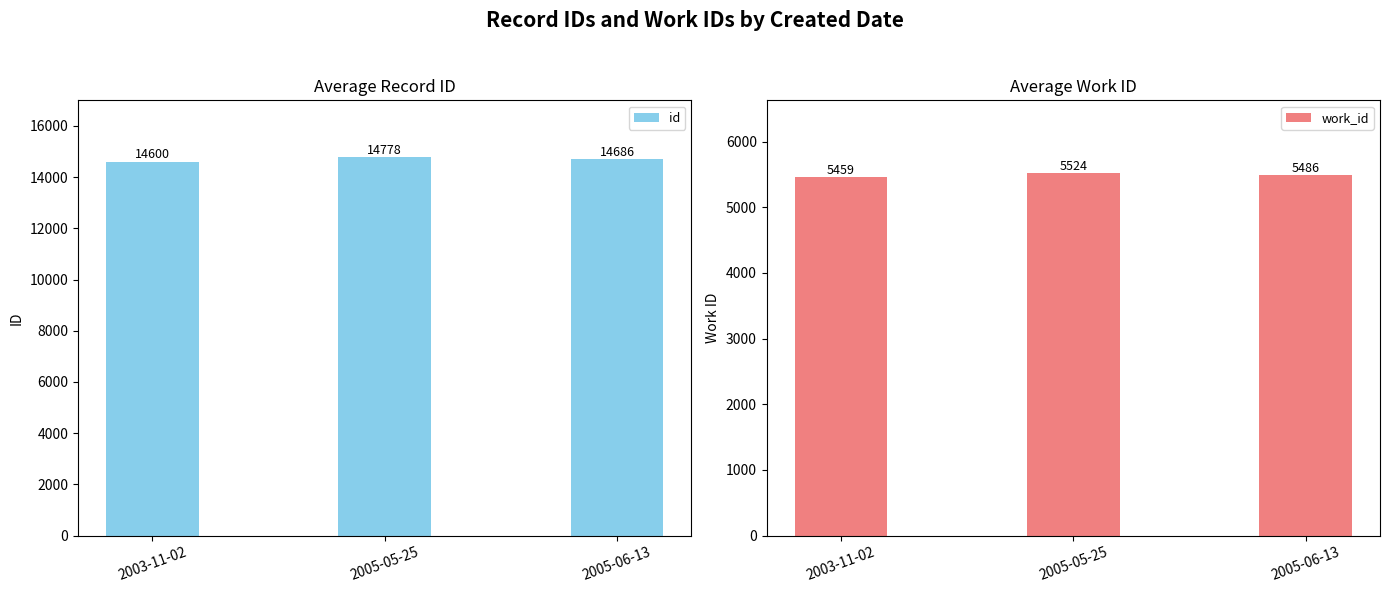

What is the spread (max minus min) of values at 2005-06-13?

9200.5